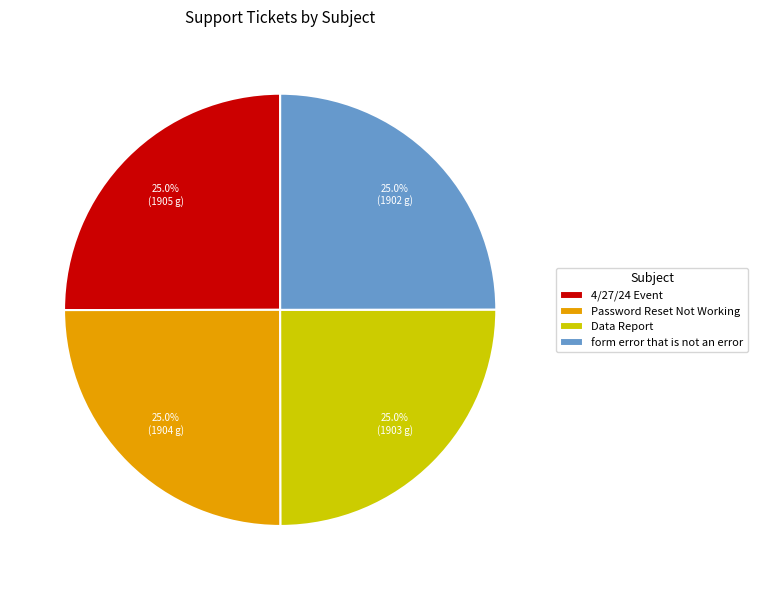

To the nearest percent, what is the average slice percentage?

25%